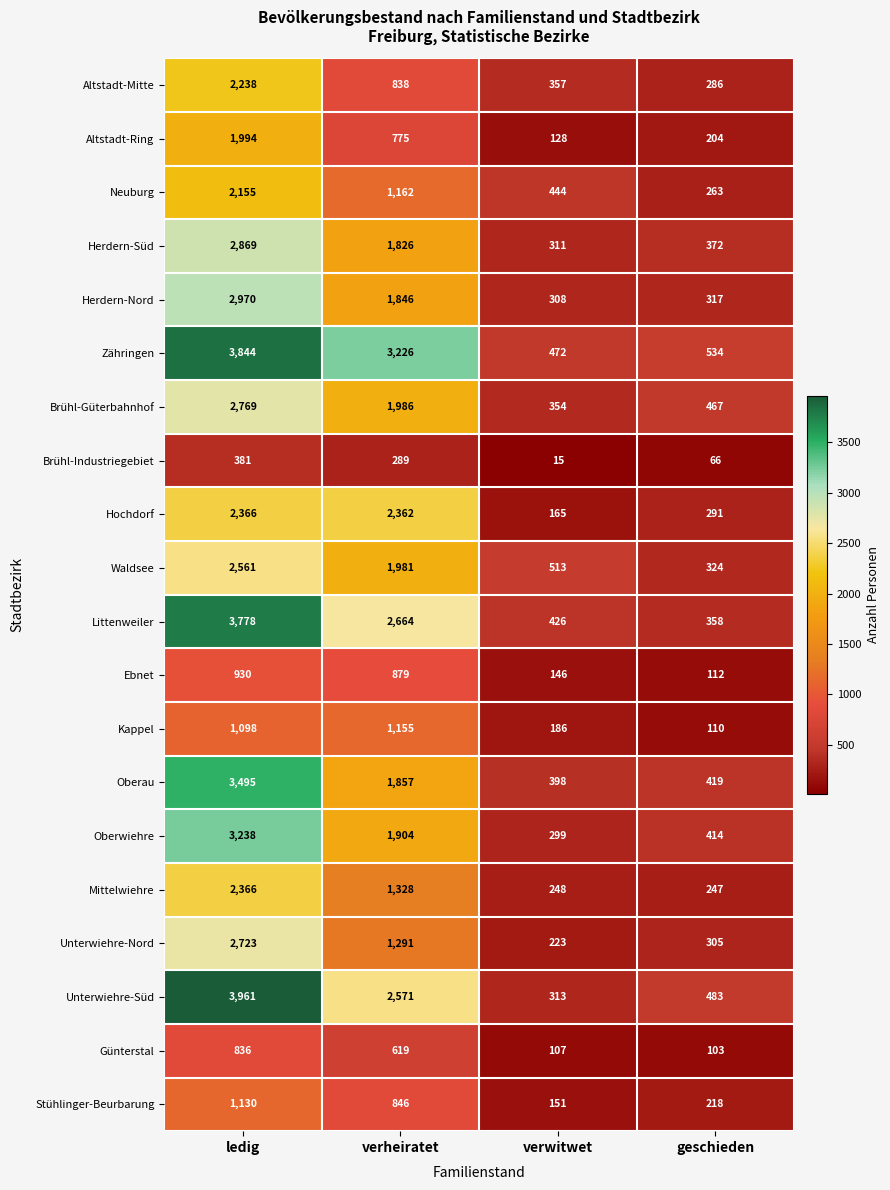

At how many categories does at least one series exceed 3741?

1